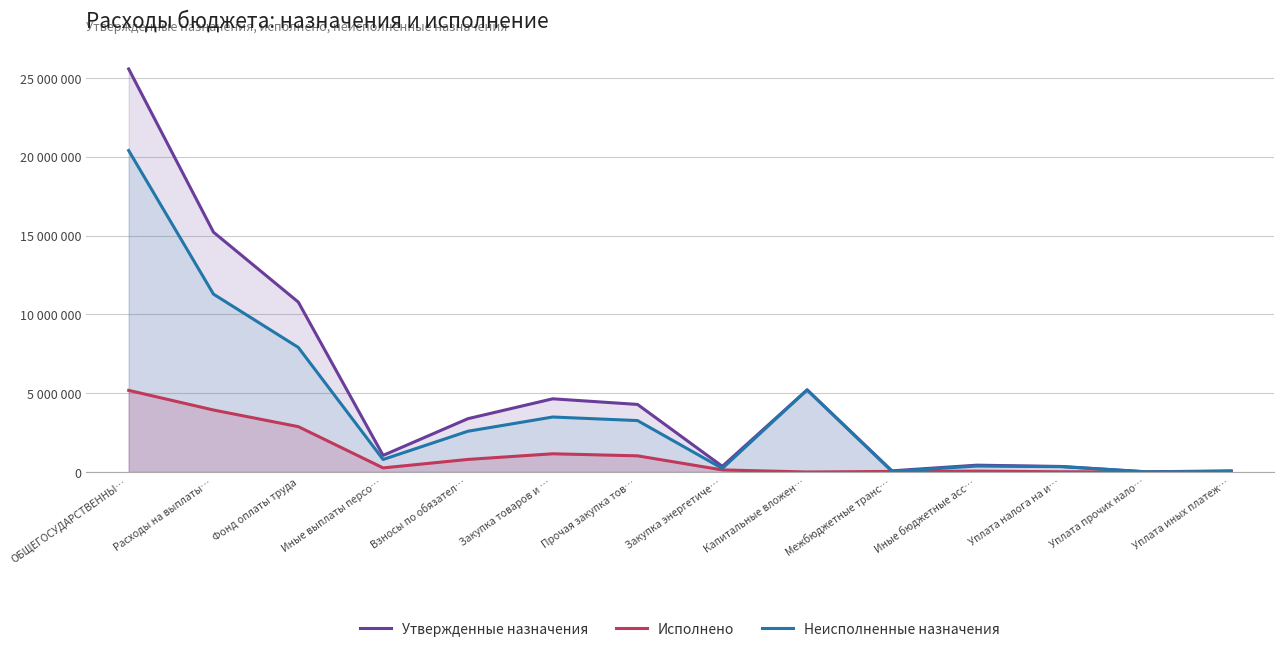

What is the maximum value shown in the chart?

25571000.0